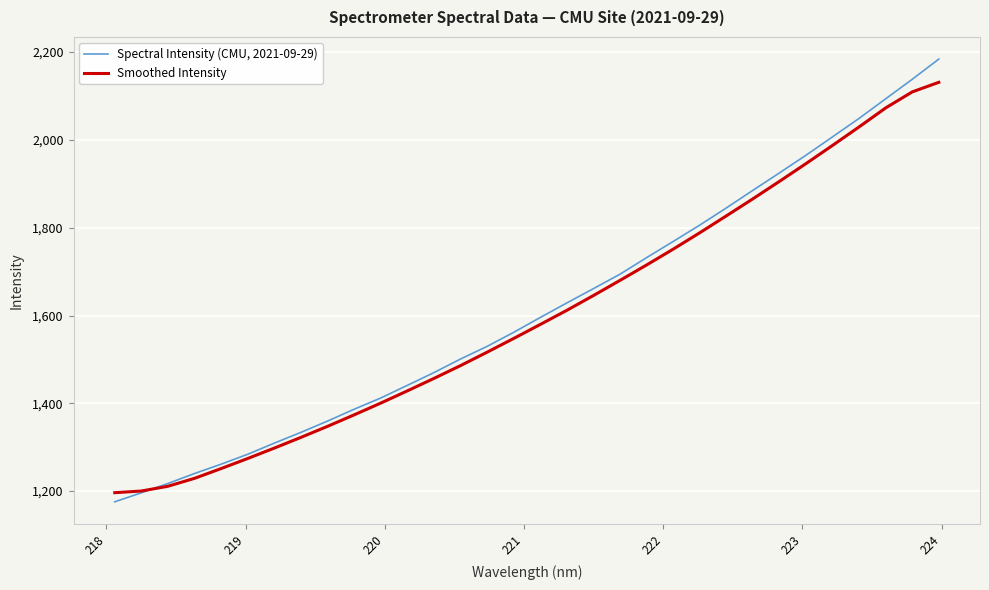

What is the difference between the second highest and second lowest values in the Spectral Intensity (CMU, 2021-09-29) series?

942.0